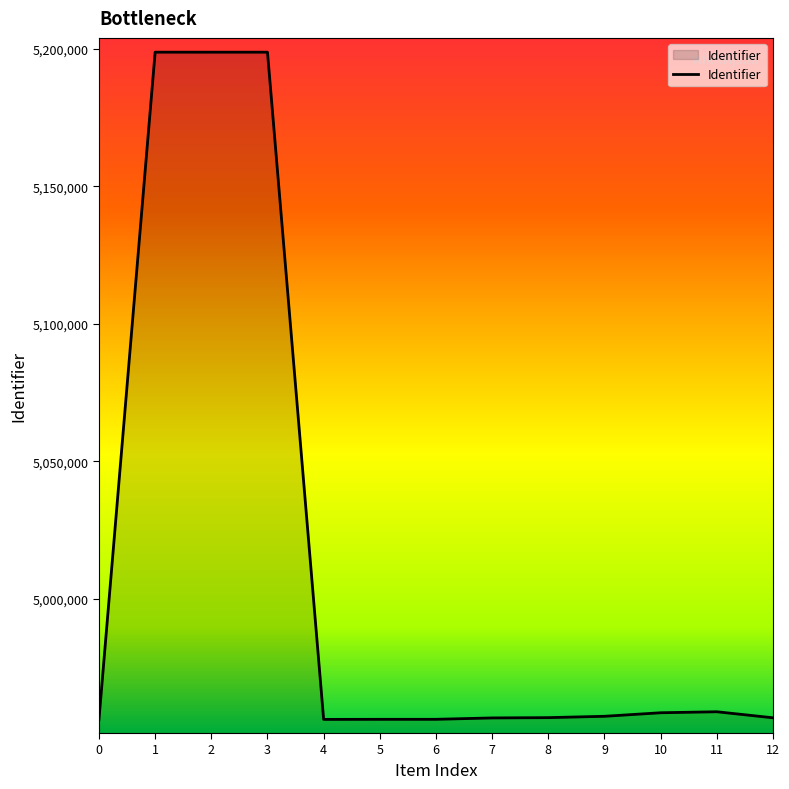

What is the smallest value displayed?

4956036